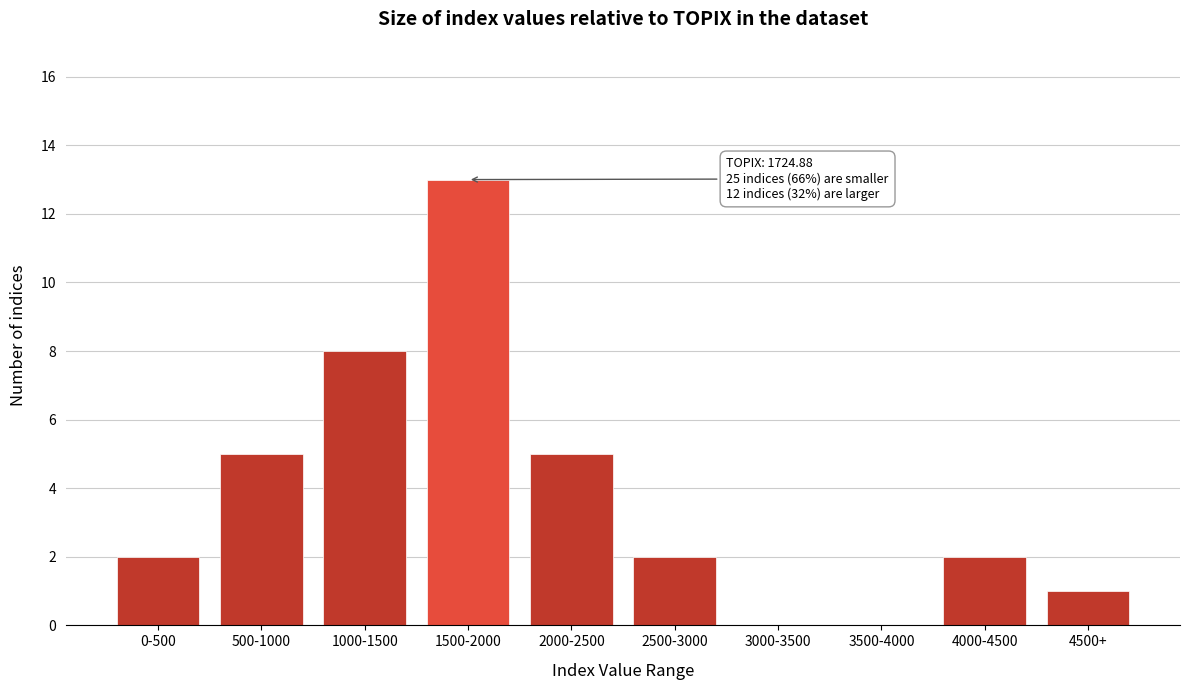

Reading left to right, what are all the values shown in this chart?

0-500=2	500-1000=5	1000-1500=8	1500-2000=13	2000-2500=5	2500-3000=2	3000-3500=0	3500-4000=0	4000-4500=2	4500+=1